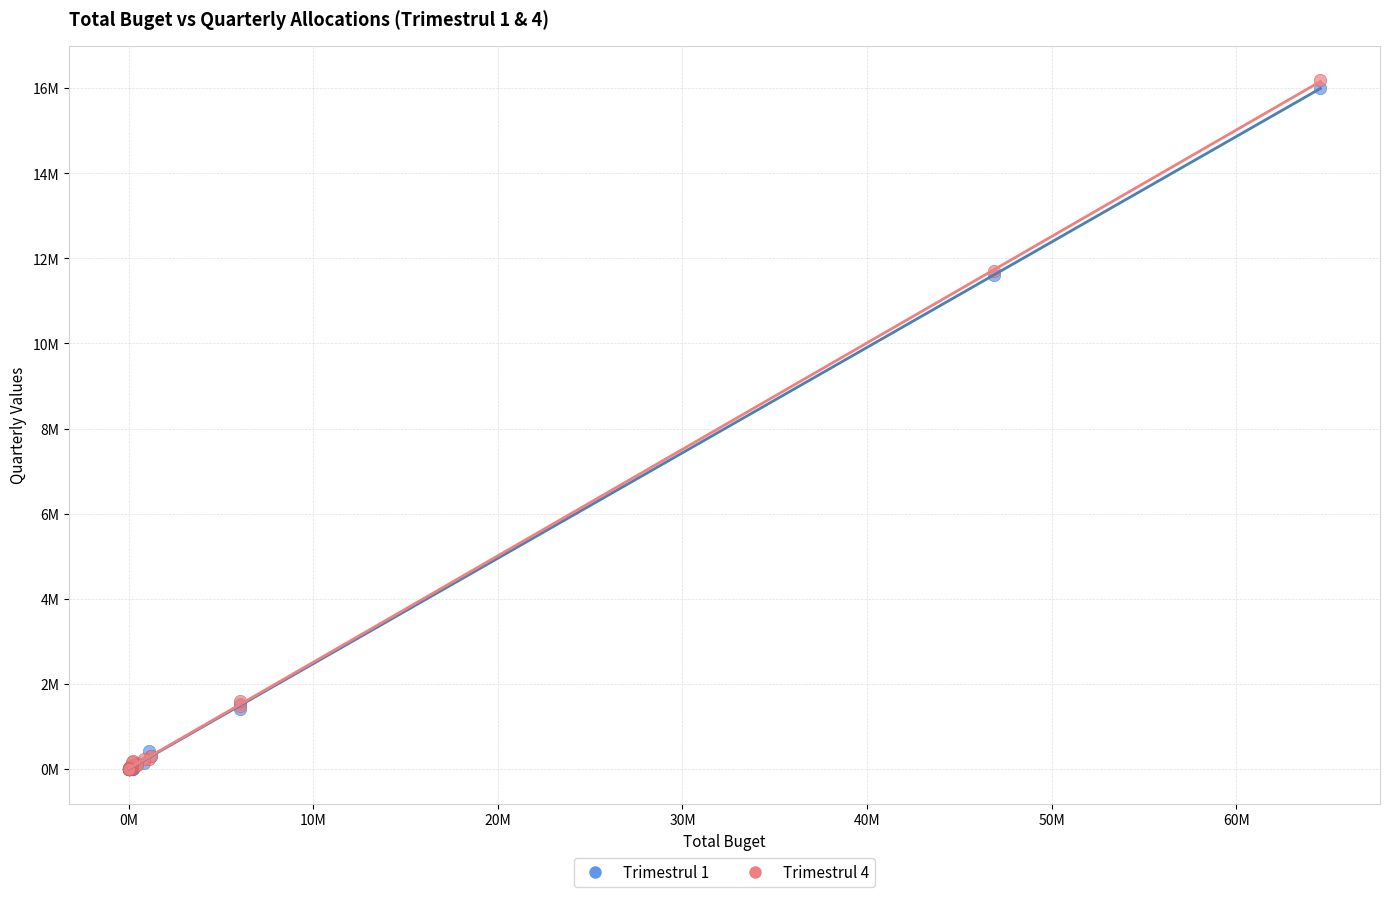

What are all the series names shown in the legend?

Trimestrul 1, Trimestrul 4